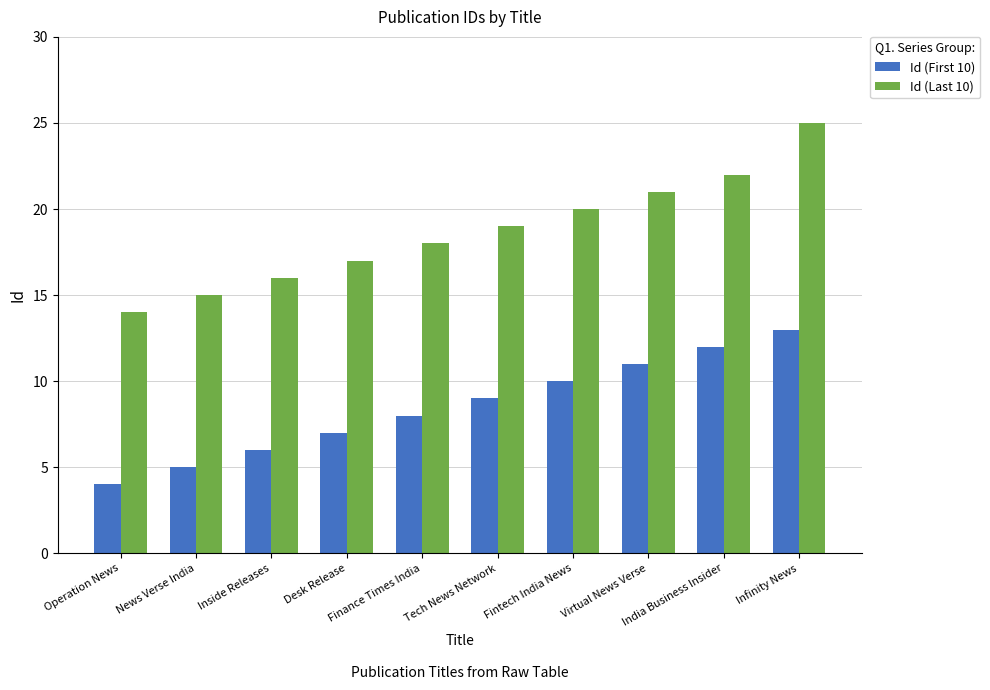

Which series has the largest total across all categories?

Id (Last 10)